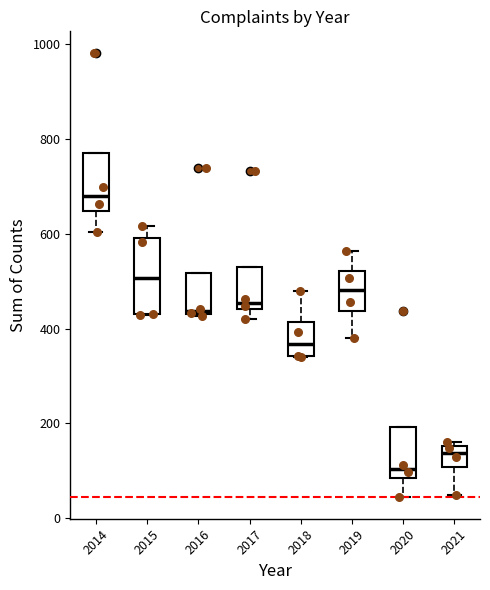

Which box is the tallest, from its lower edge to its upper edge?

2015